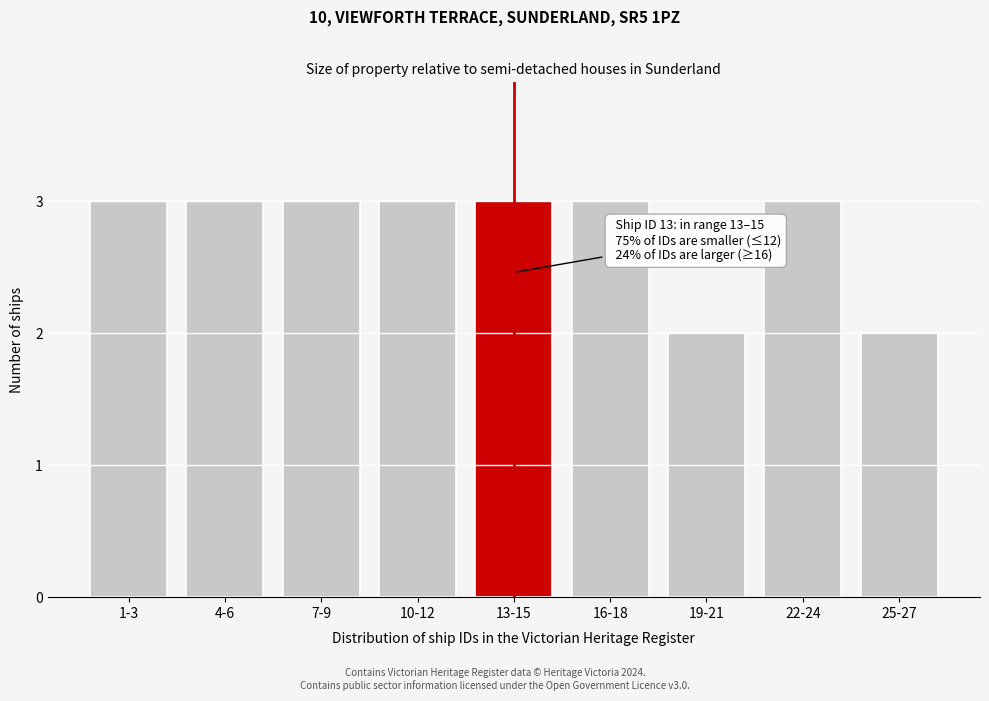

Reading left to right, extract all data points from this chart.

1-3=3	4-6=3	7-9=3	10-12=3	13-15=3	16-18=3	19-21=2	22-24=3	25-27=2